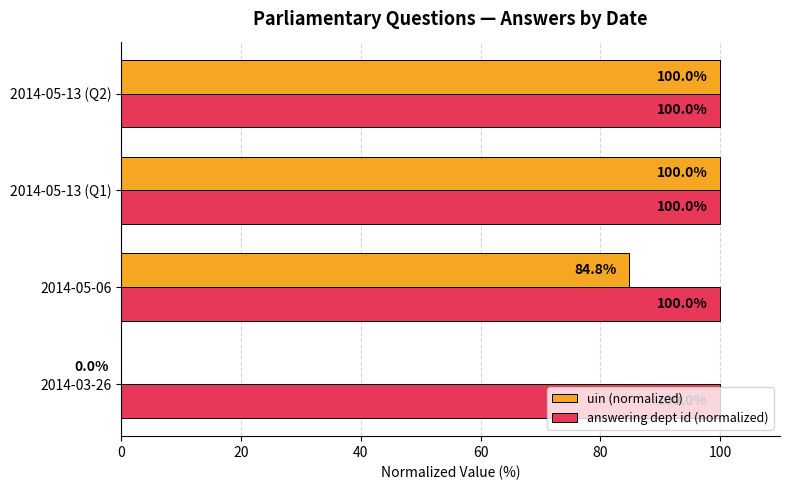

Which series changed the most between 2014-03-26 and 2014-05-13 (Q1)?

uin (normalized)